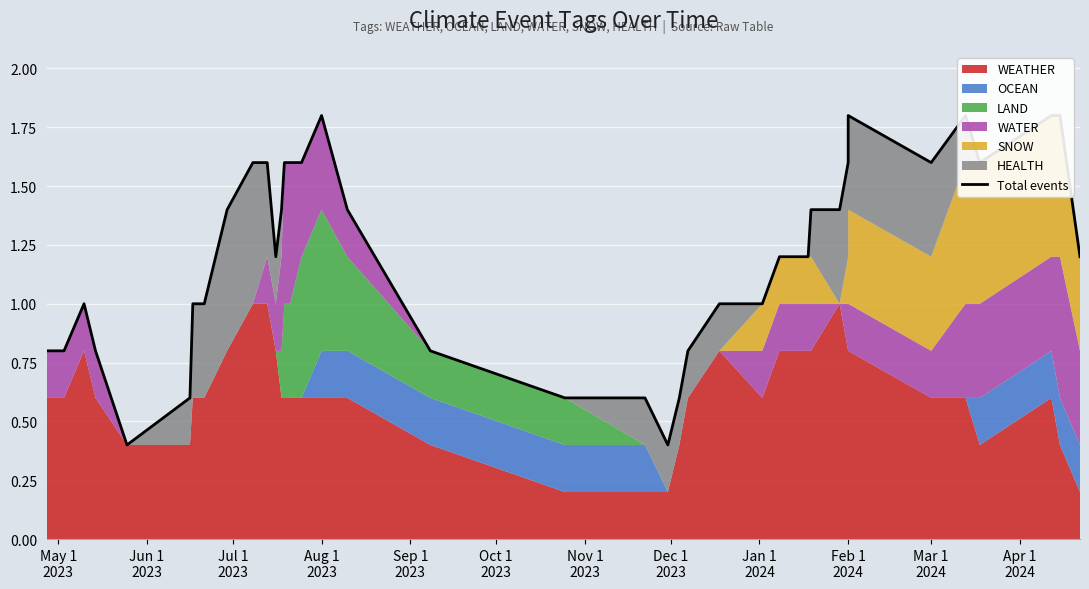

What is the difference between the second highest and second lowest values?

1.4